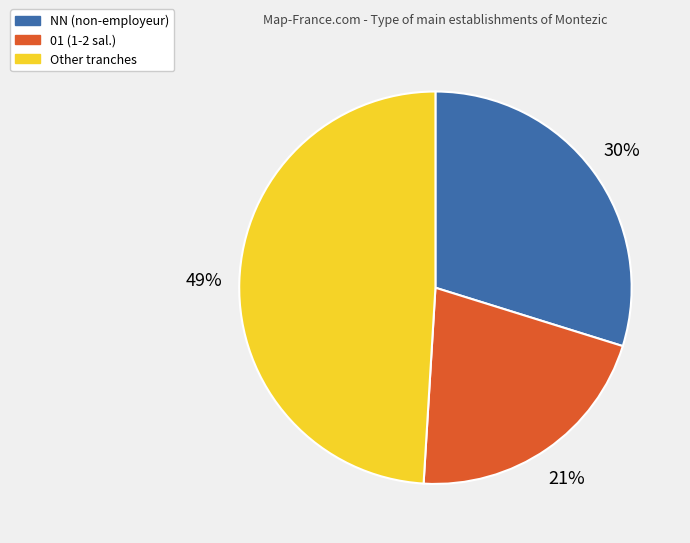

Is there any slice that represents more than half of the pie?

No